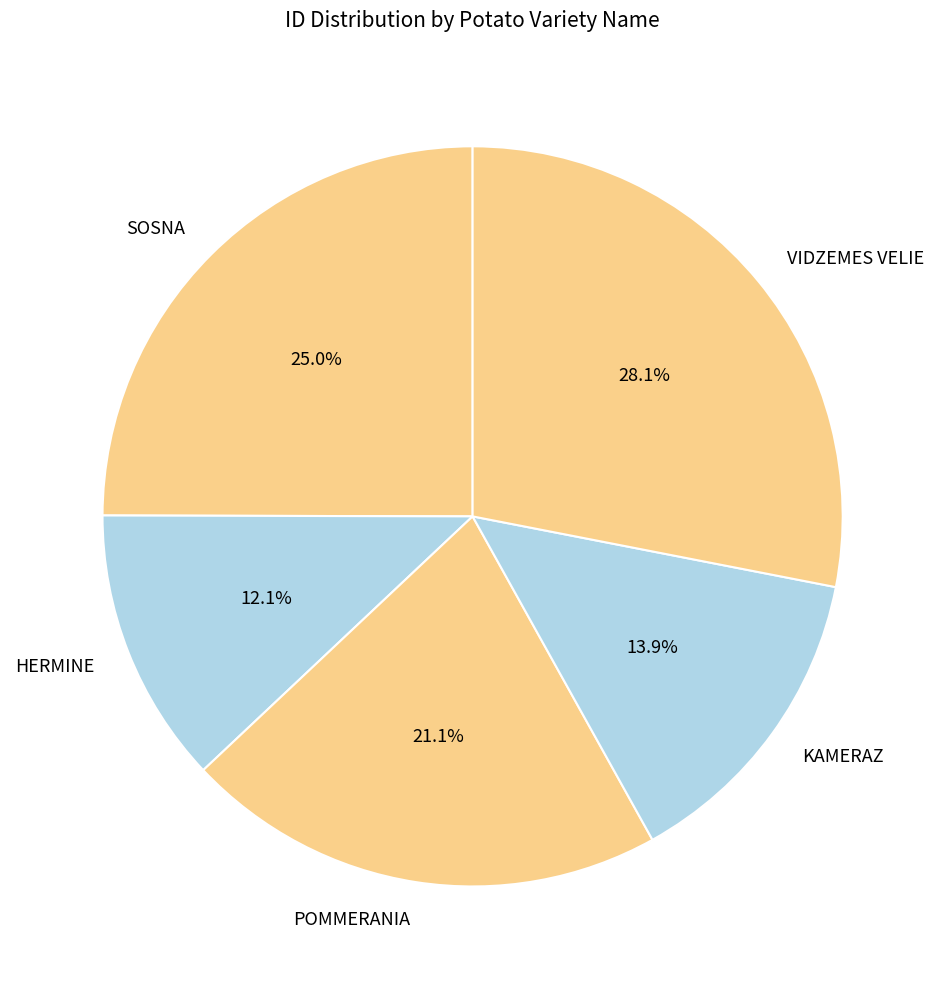

True or false: VIDZEMES VELIE accounts for 21% of the total.

False